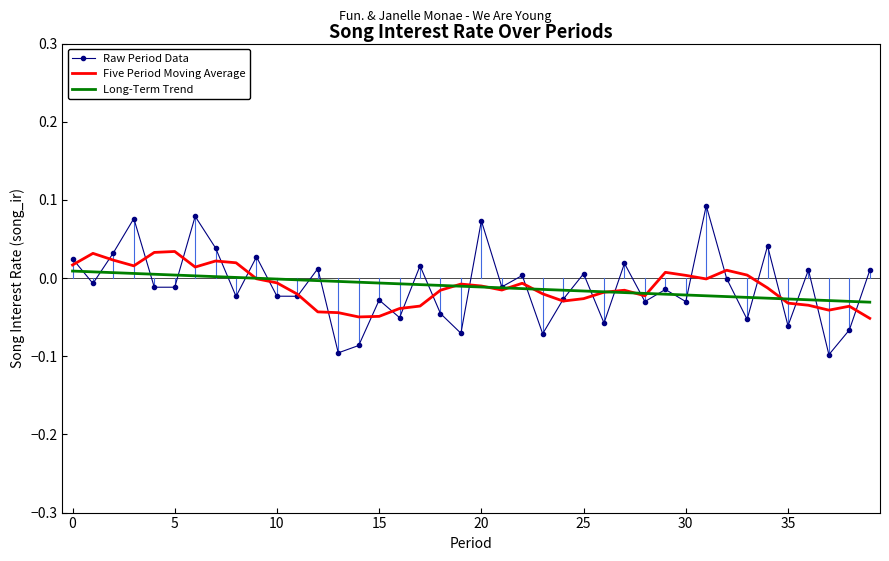

Rank the series by their maximum value, from lowest to highest.

Long-Term Trend, Five Period Moving Average, Raw Period Data